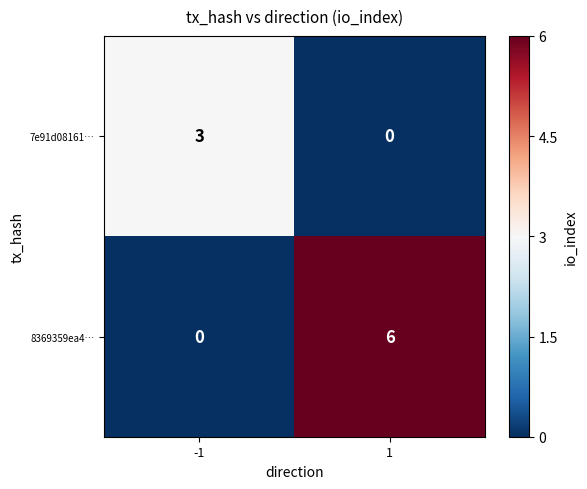

What is the difference between the 8369359ea4… values at 1 and -1?

6